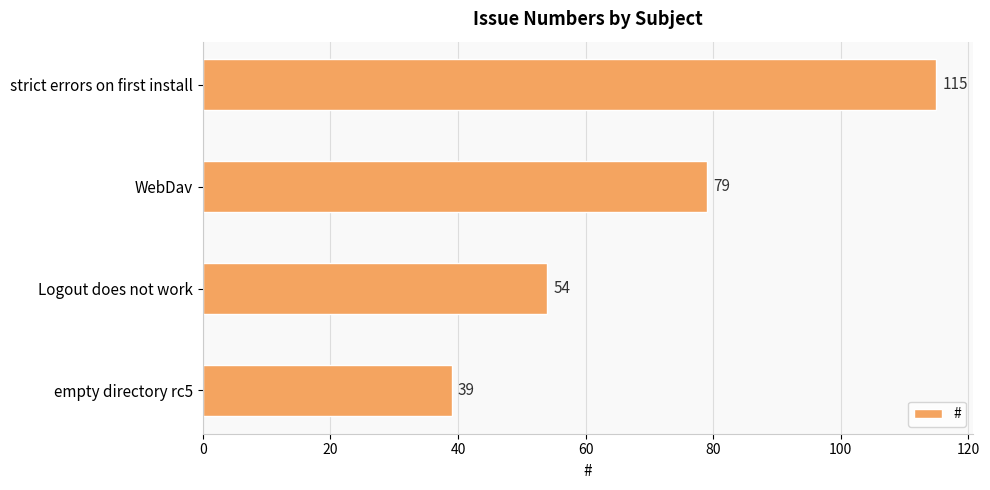

What is the change in value from empty directory rc5 to strict errors on first install?

+76